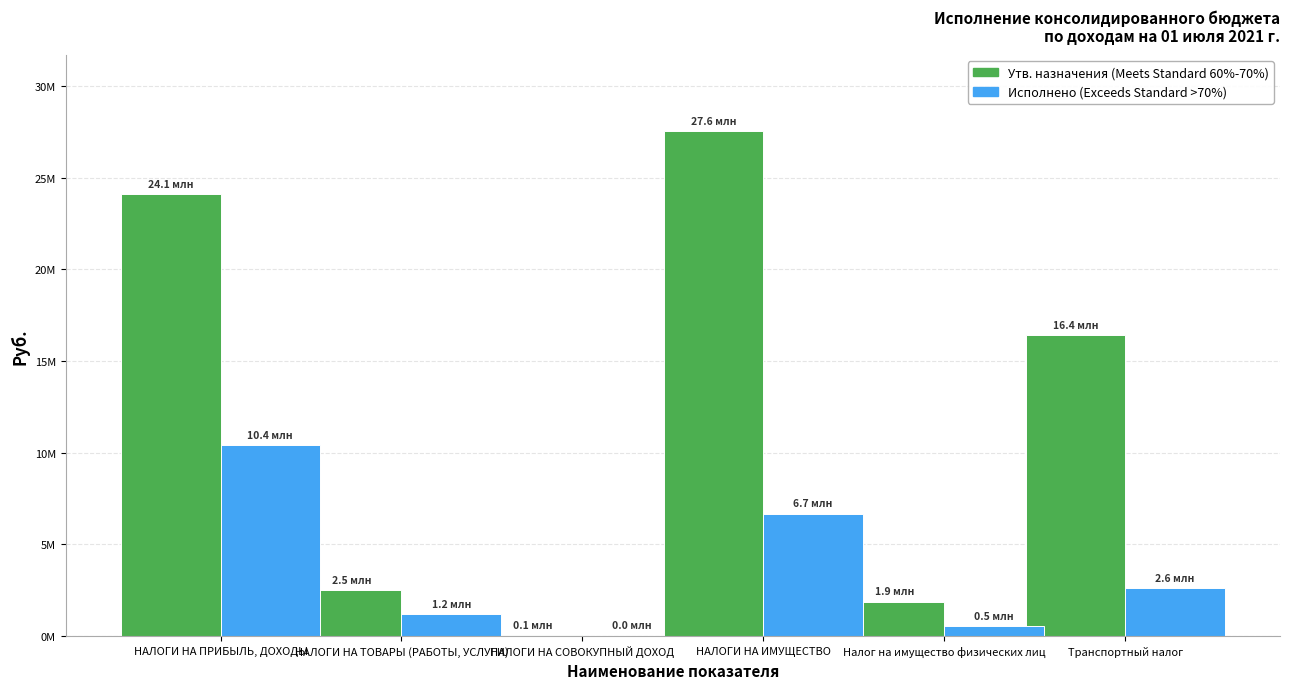

The Исполнено (Exceeds Standard >70%) series shows 22987.1 at НАЛОГИ НА СОВОКУПНЫЙ ДОХОД. True or false?

True